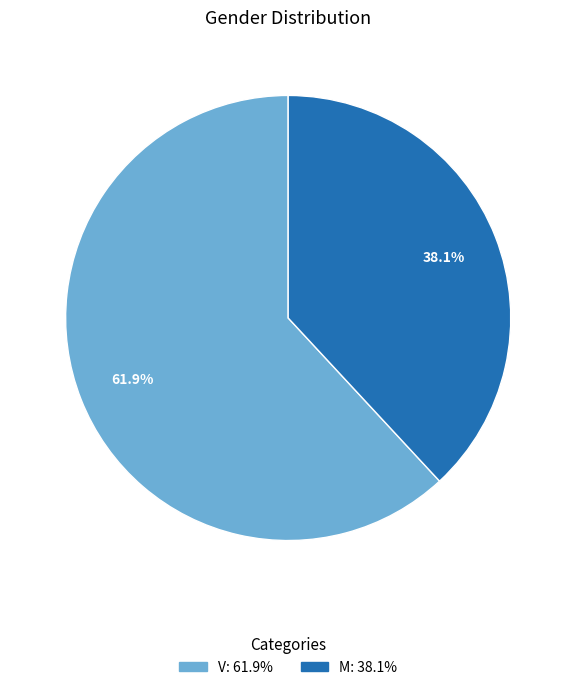

Does any single category account for the majority?

Yes